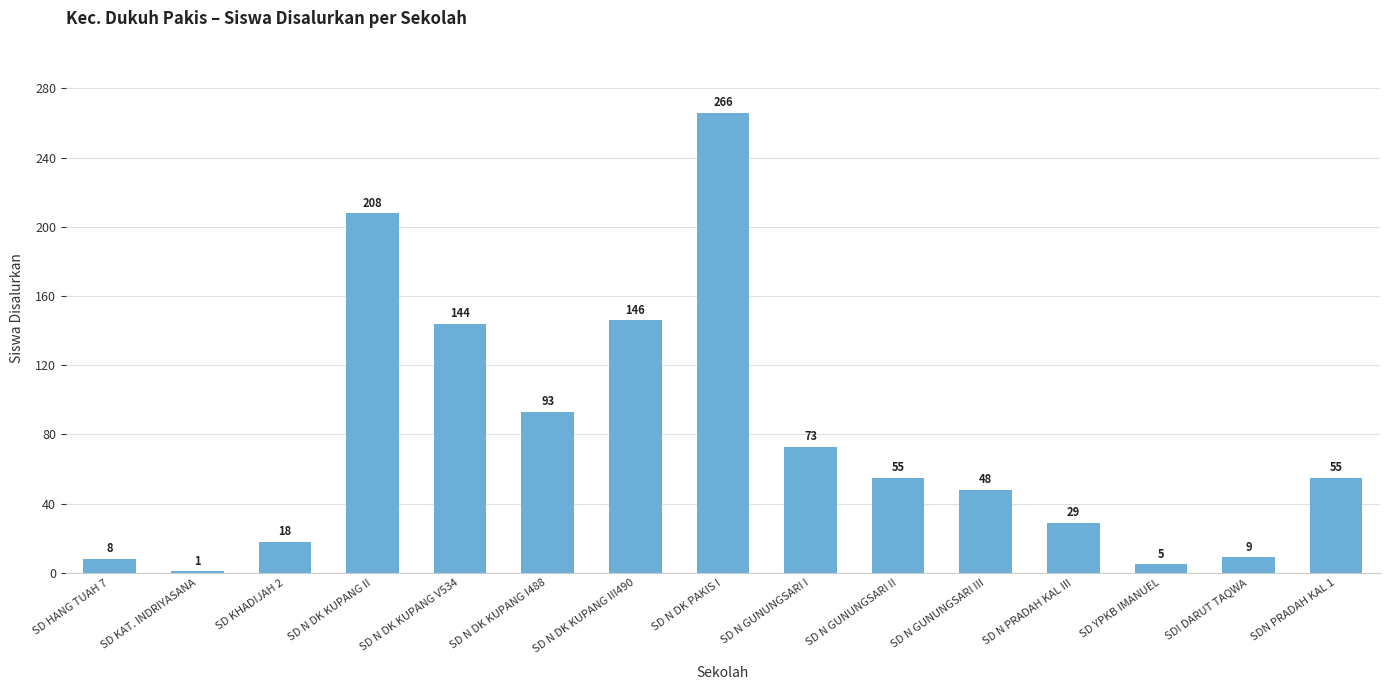

Where does the data first go above 55?

SD N DK KUPANG II